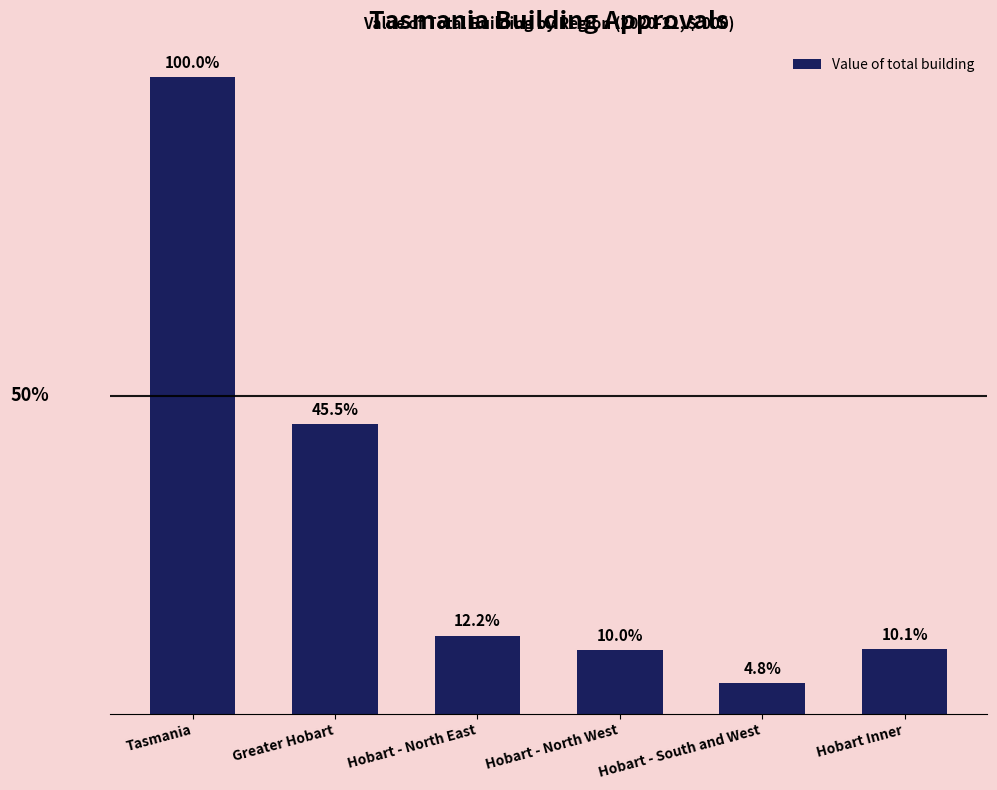

Are the bars horizontal?

No